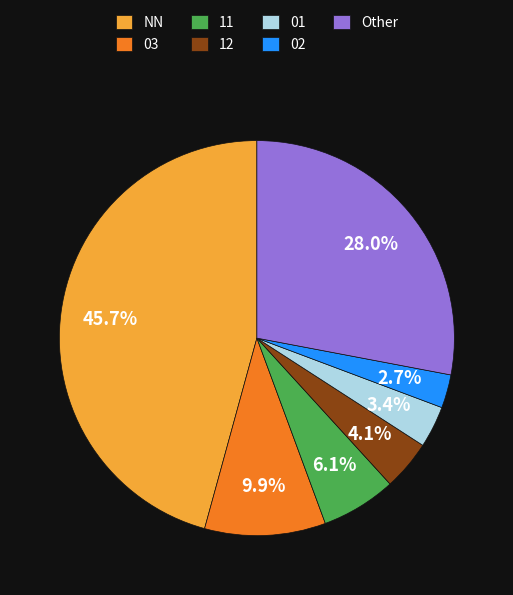

To the nearest percent, what is the difference between the Other and 11 slice percentages?

22%